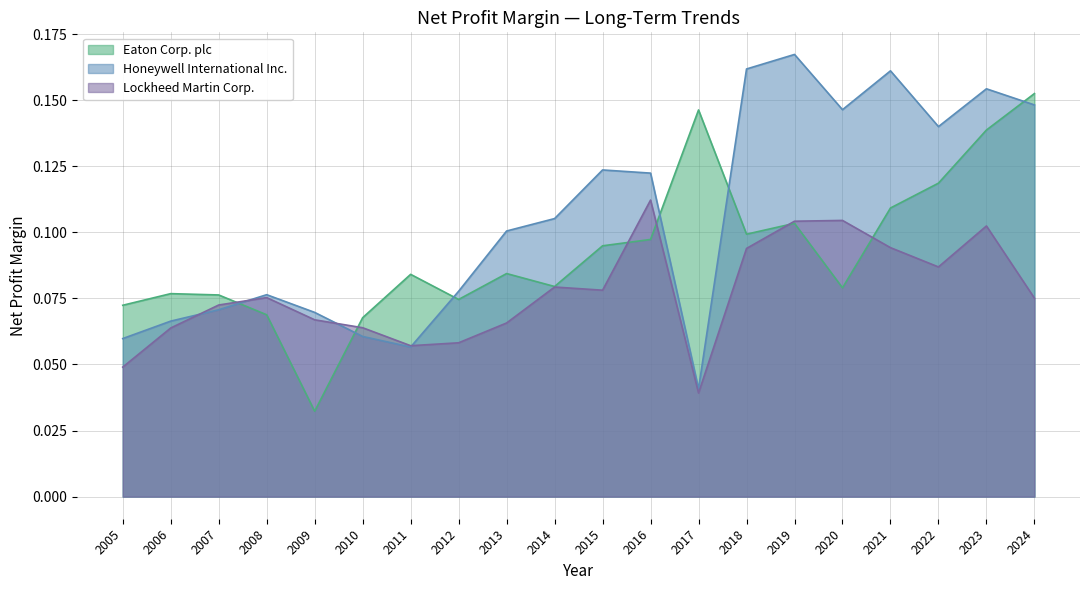

Does the chart display data point markers on the line(s)?

No